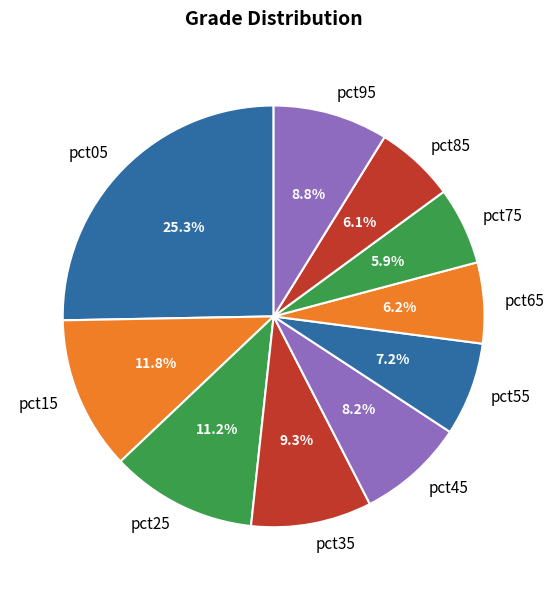

What is the largest slice in the pie chart?

pct05